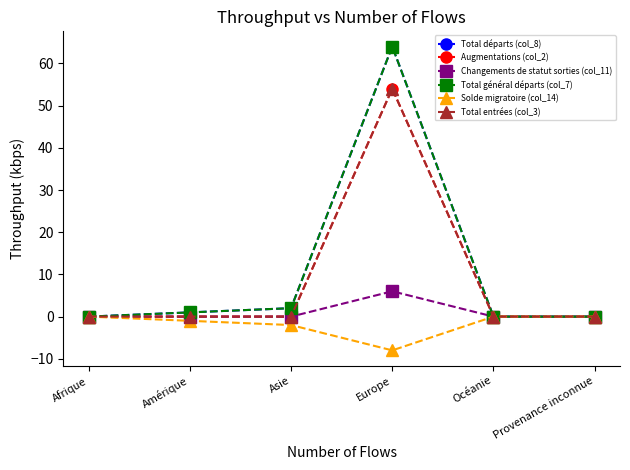

The value of Changements de statut sorties (col_11) at Amérique is -4. True or false?

False